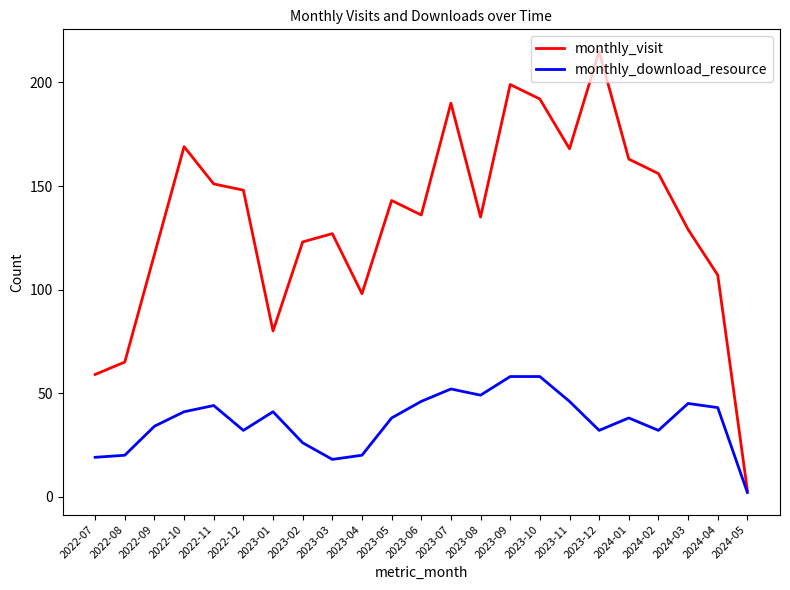

What position from the right is 2024-03?

3